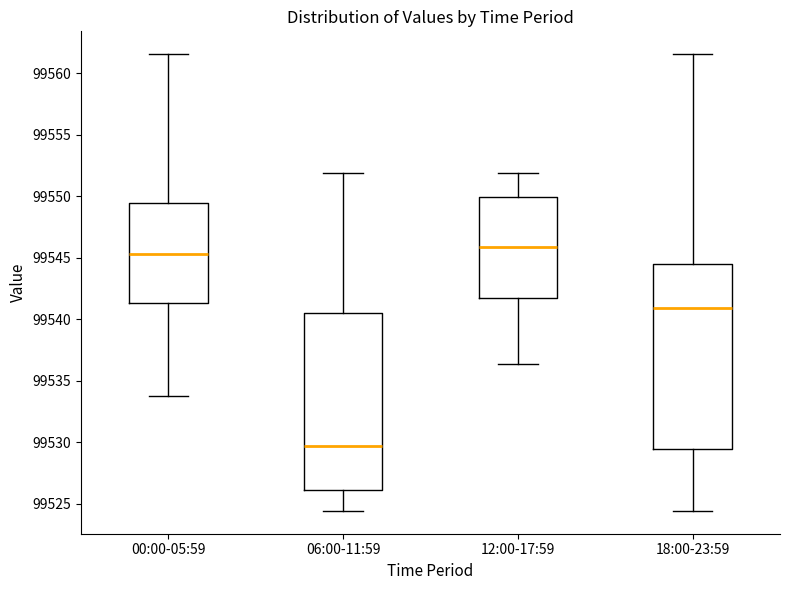

Reading left to right, read every box against the y-axis: the position of its median line, the range the box covers, and the ends of its whiskers. The values are not printed on the chart, so give them approximately, as read against the axis.

00:00-05:59: median 99545.5, box 99541.5 to 99549.5, whiskers 99534.0 to 99561.5
06:00-11:59: median 99529.5, box 99526.0 to 99540.5, whiskers 99524.5 to 99552.0
12:00-17:59: median 99546.0, box 99541.5 to 99550.0, whiskers 99536.5 to 99552.0
18:00-23:59: median 99541.0, box 99529.5 to 99544.5, whiskers 99524.5 to 99561.5